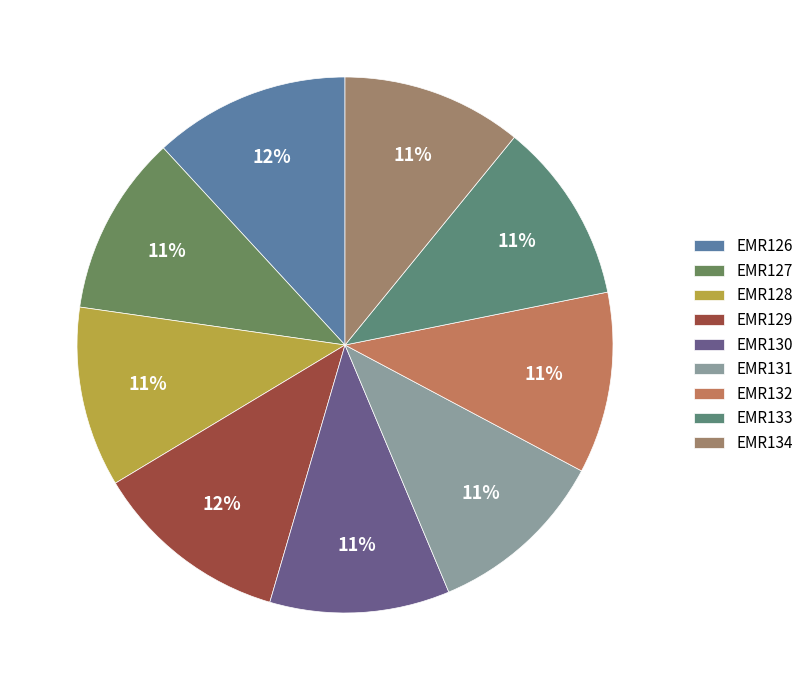

To the nearest percent, what is the combined percentage of EMR134 and EMR131?

22%